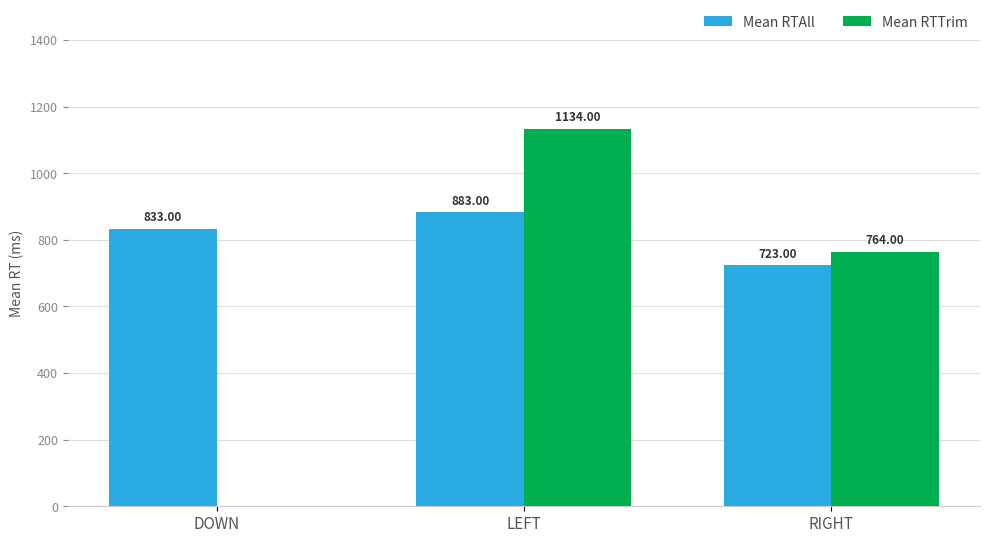

What are all the series names shown in the legend?

Mean RTAll, Mean RTTrim